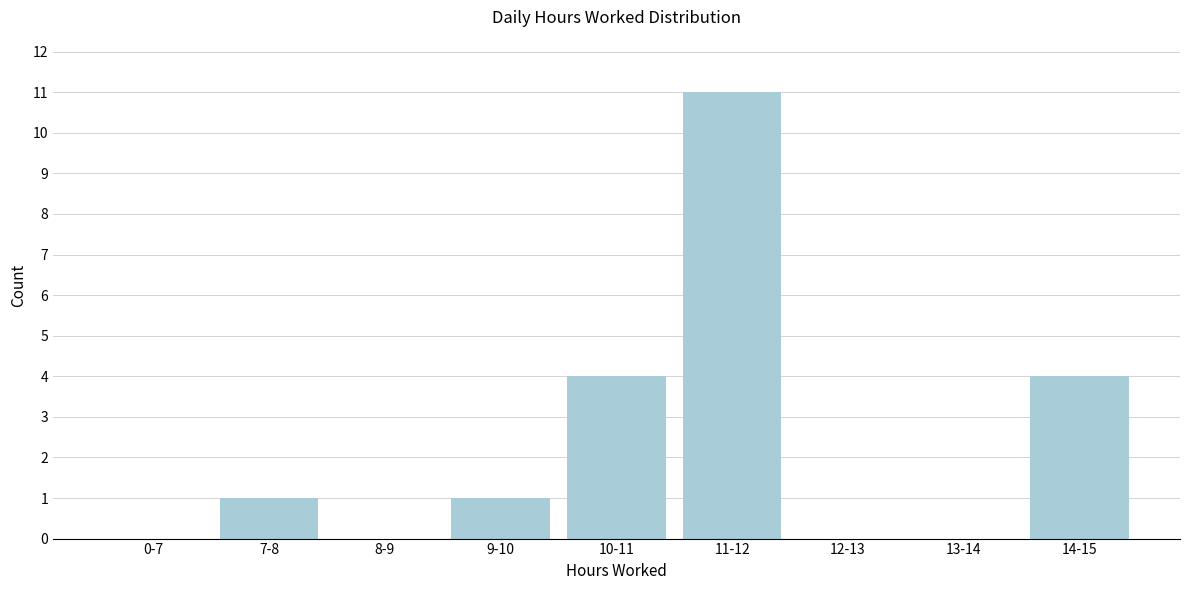

Reading left to right, list all the values displayed in this chart.

0-7=0	7-8=1	8-9=0	9-10=1	10-11=4	11-12=11	12-13=0	13-14=0	14-15=4